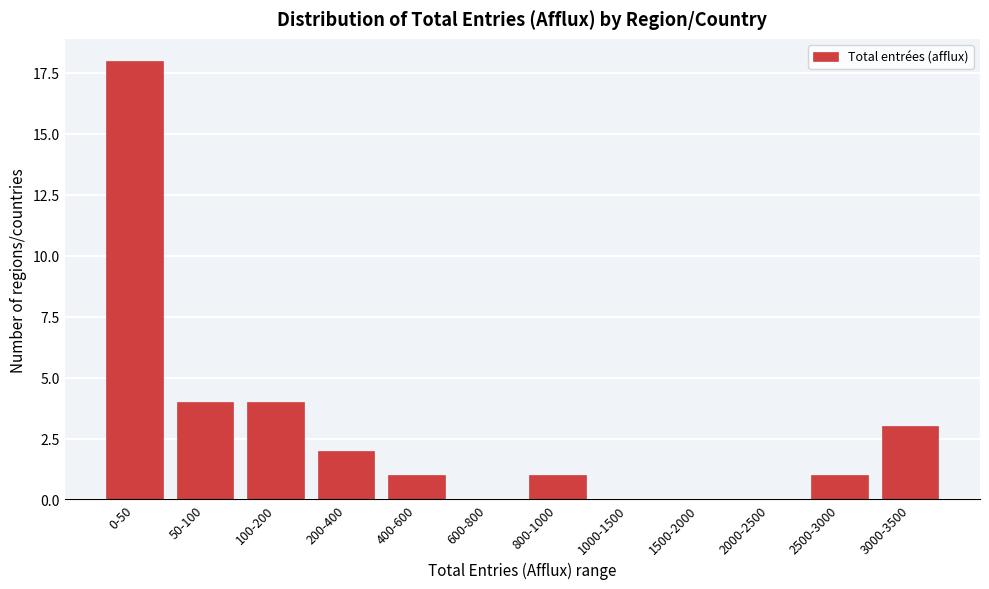

Reading left to right, transcribe all the data shown in this chart.

0-50=18	50-100=4	100-200=4	200-400=2	400-600=1	600-800=0	800-1000=1	1000-1500=0	1500-2000=0	2000-2500=0	2500-3000=1	3000-3500=3